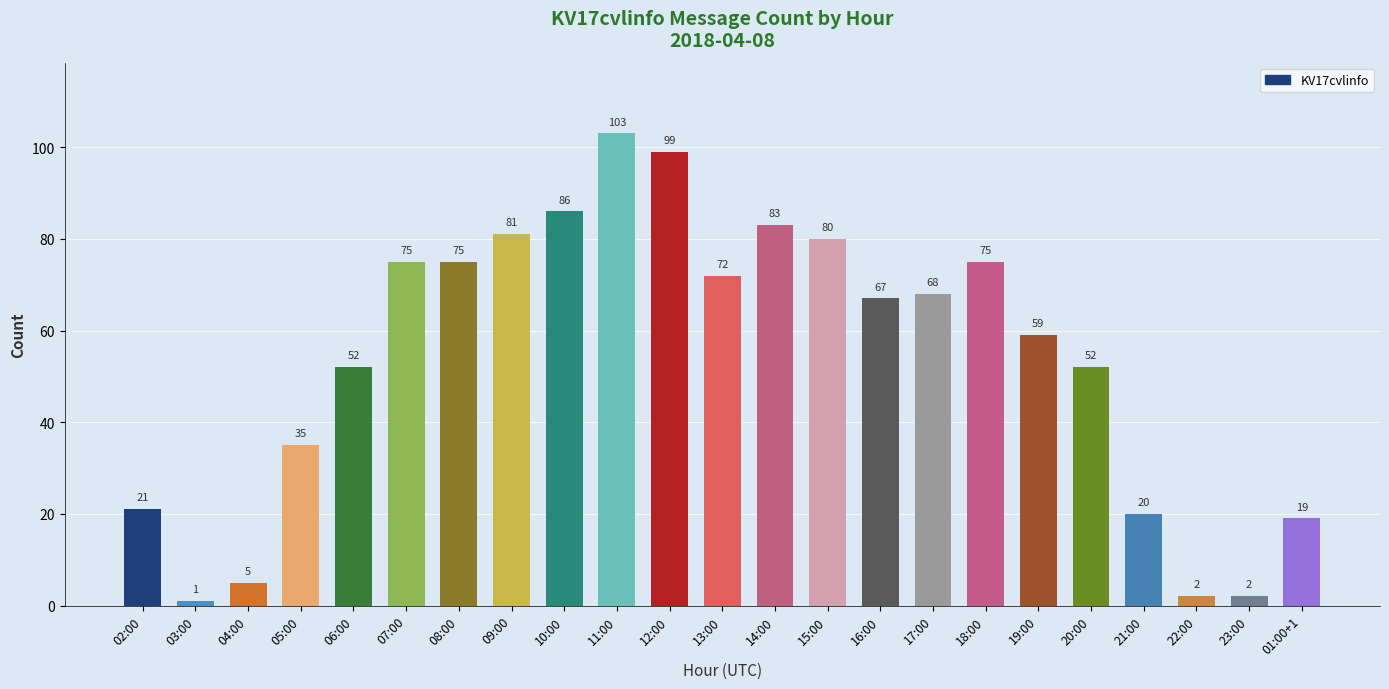

Is it true that the value at 02:00 is 28?

False